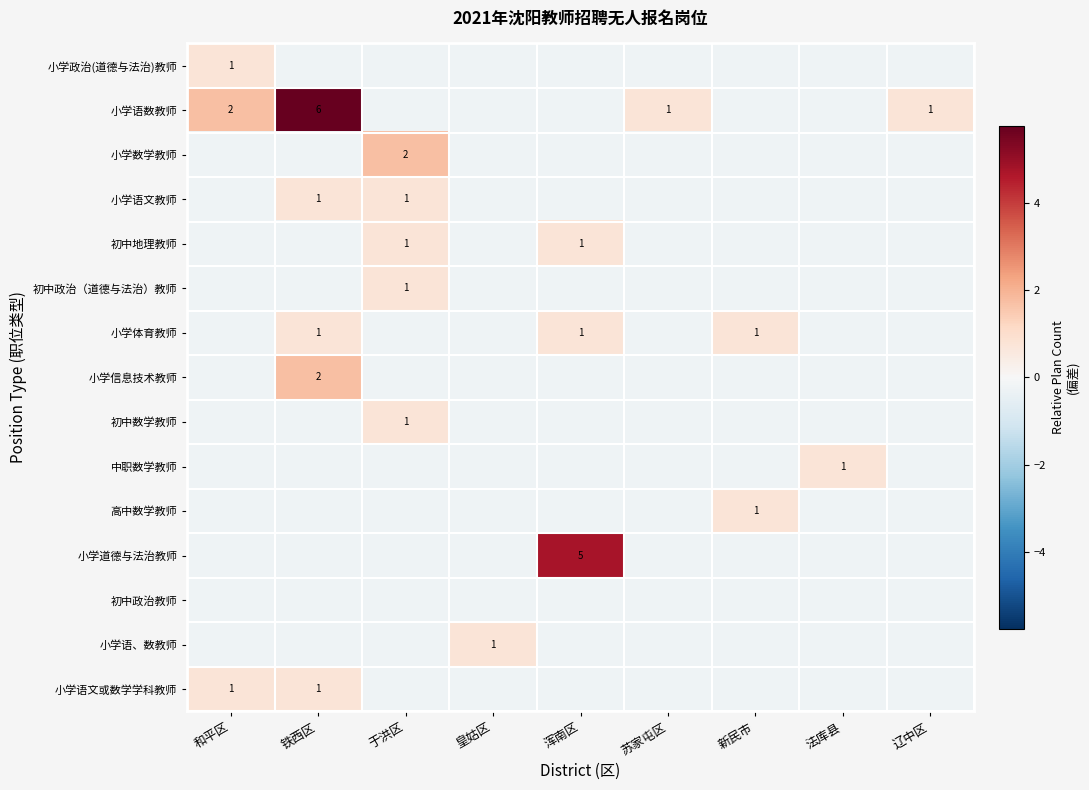

Is the value of 初中政治（道德与法治）教师 at 于洪区 greater than the value of 小学道德与法治教师 at 浑南区?

No